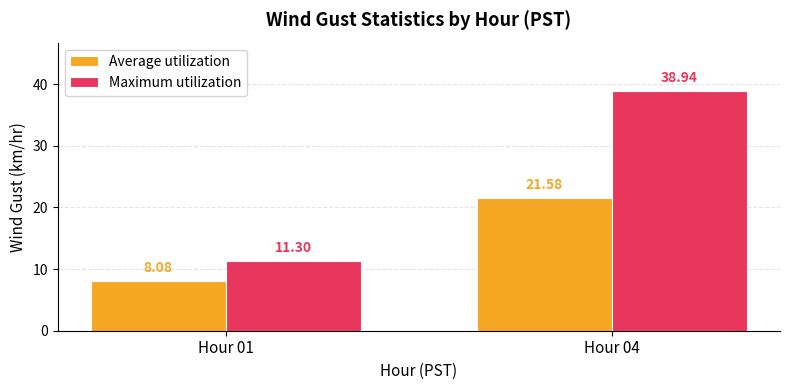

What are all the series names shown in the legend?

Average utilization, Maximum utilization